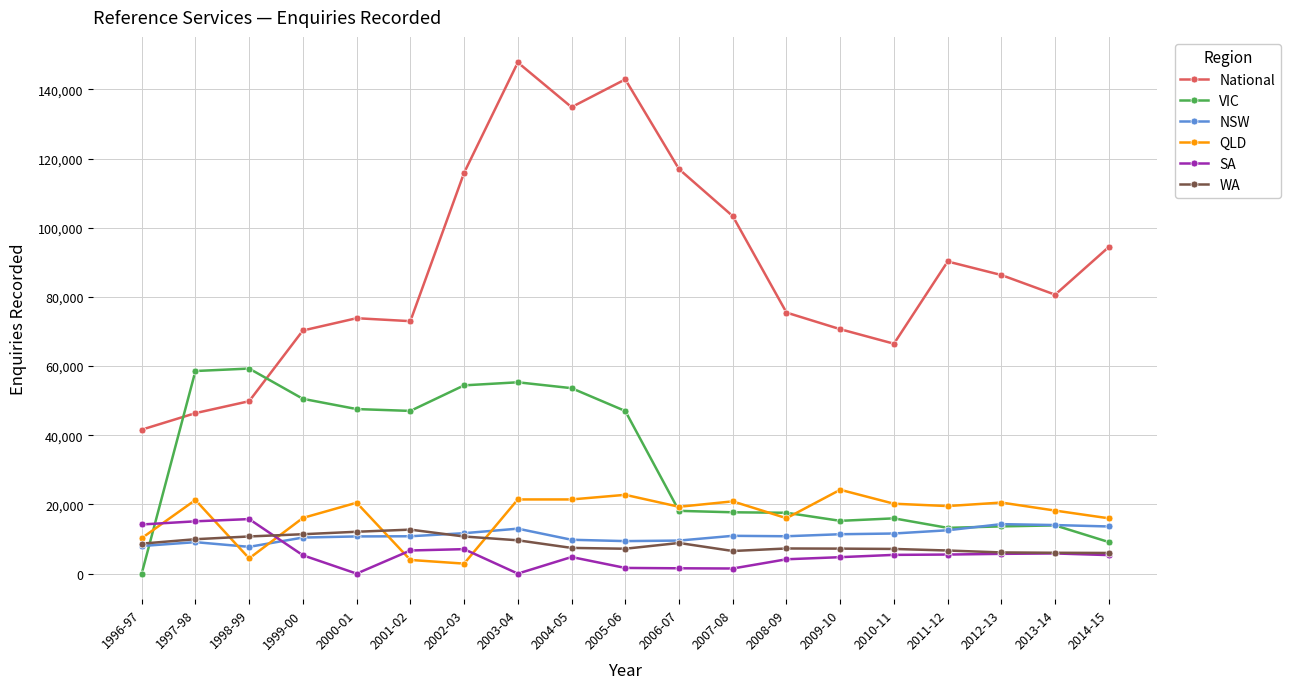

What is the label of the 8th point from the left?

2003-04